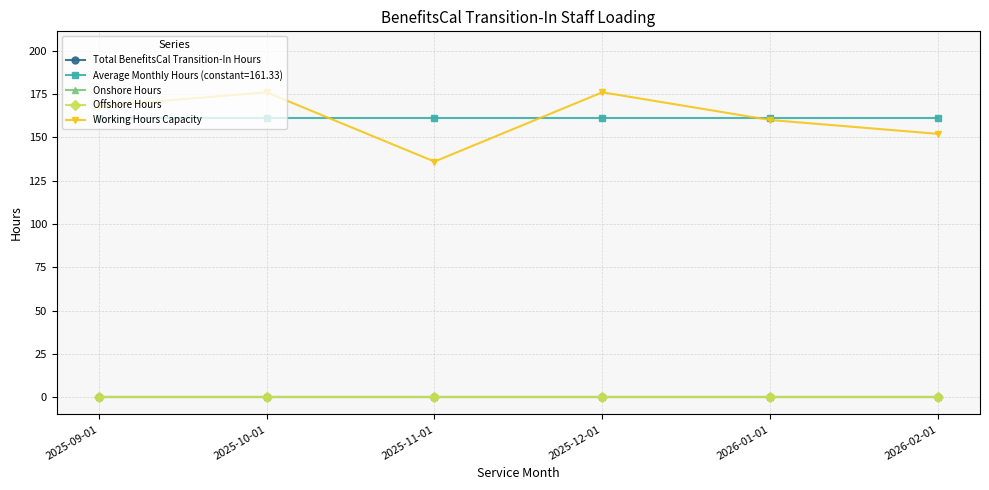

At how many categories does at least one series exceed 172?

2